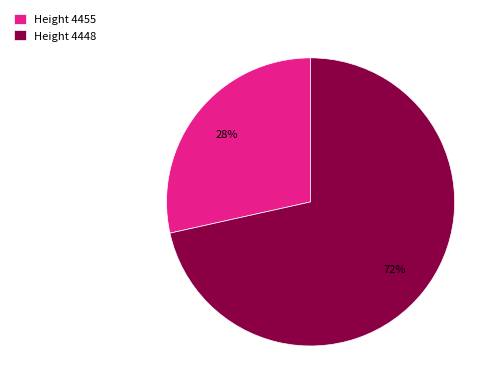

To the nearest percent, what portion does Height 4448 represent?

72%